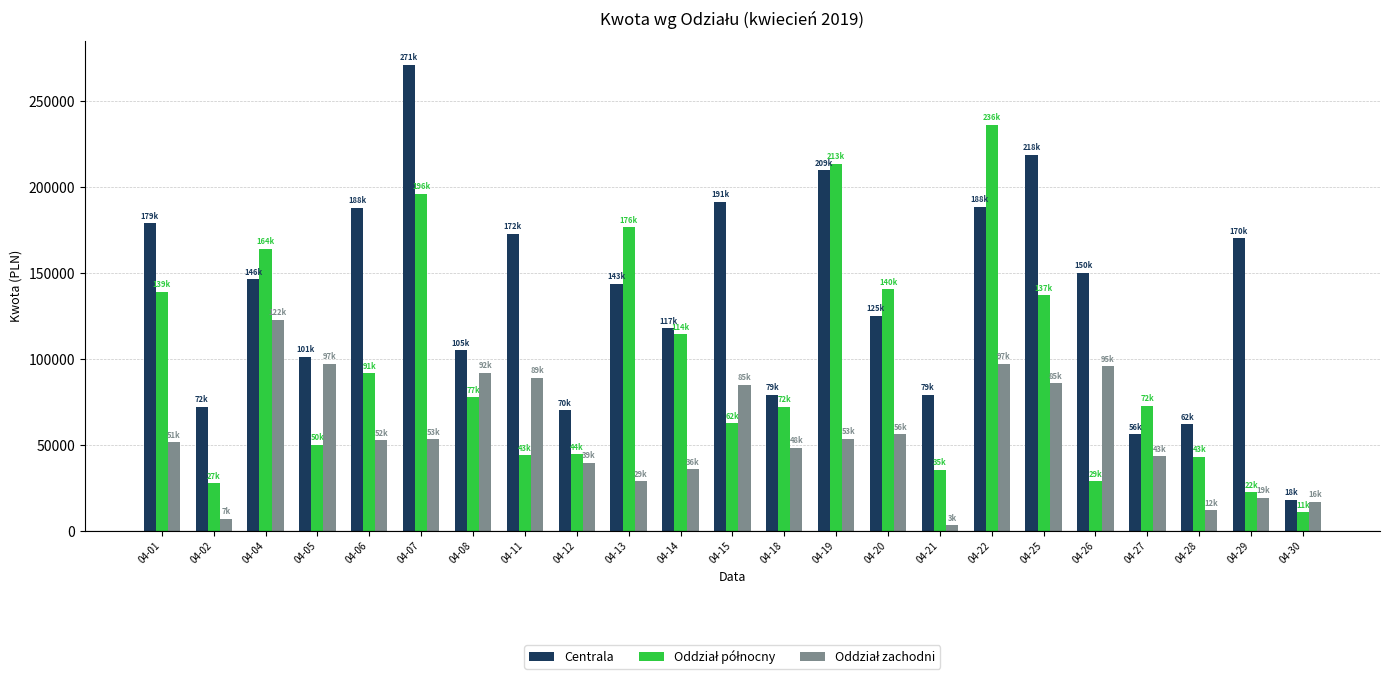

How many groups of bars are there?

23